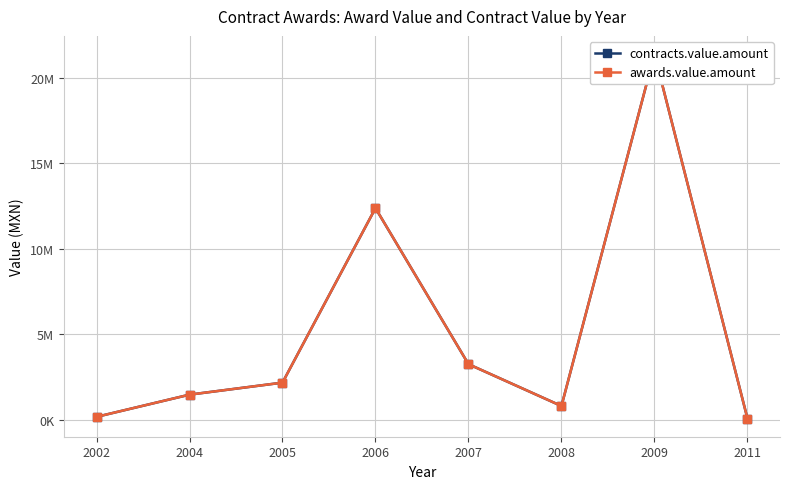

True or false: awards.value.amount and contracts.value.amount intersect in this chart.

False